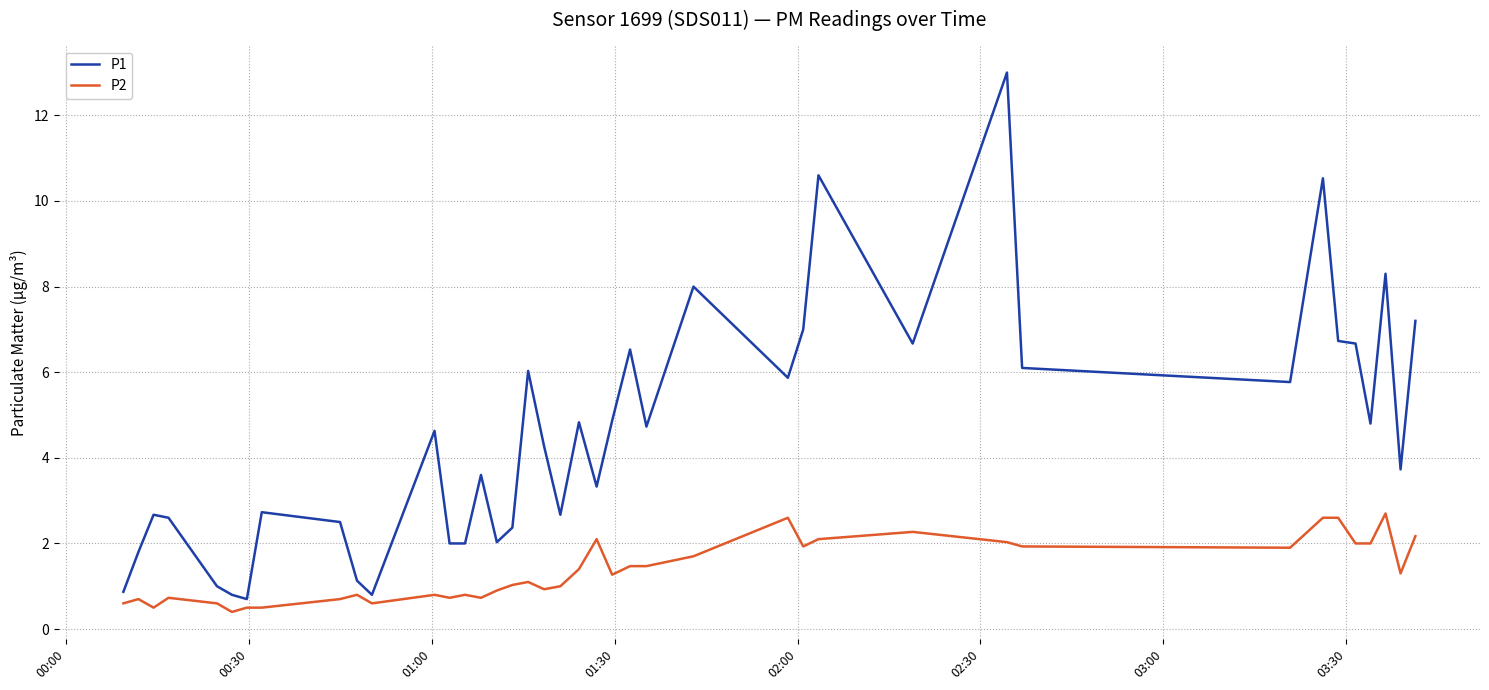

Rank the series by their average value, from highest to lowest.

P1, P2